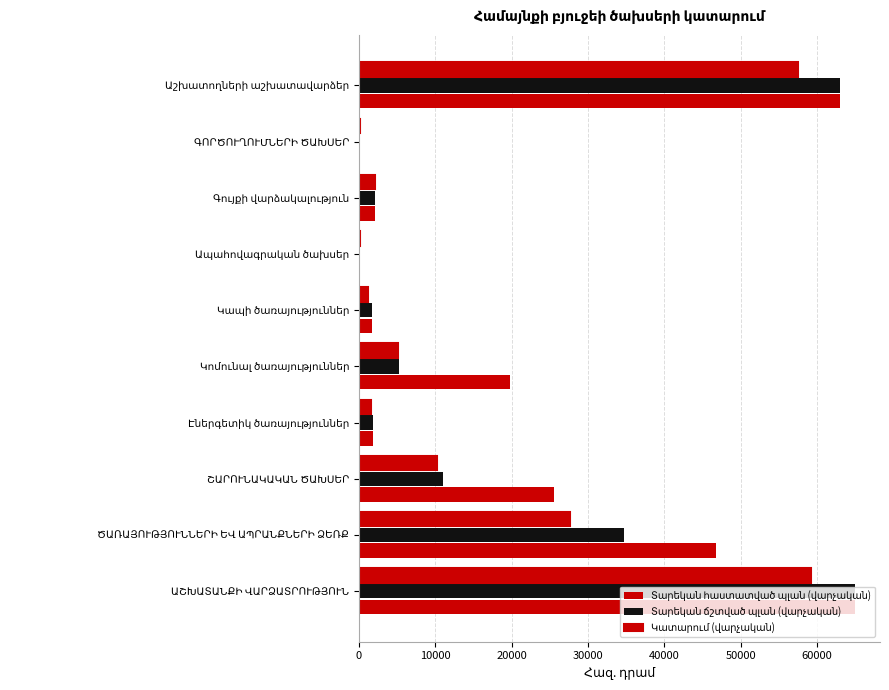

Which series has the largest total across all categories?

Տարեկան հաստատված պլան (վարչական)